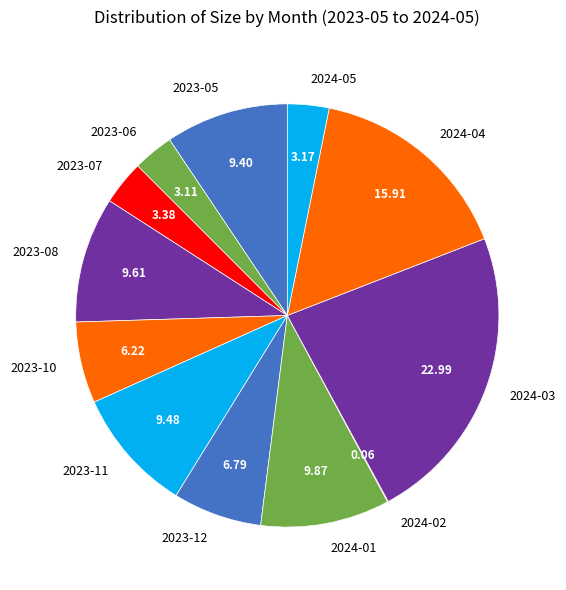

Do 2024-05 and 2024-03 together represent more than half of the pie?

No